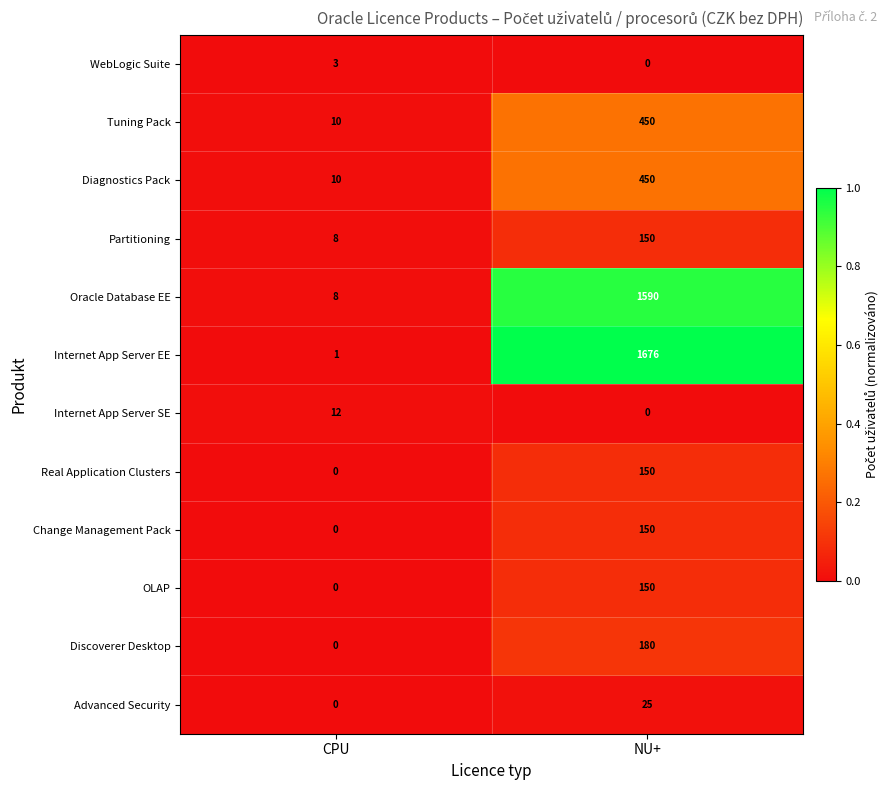

How many series are shown in this chart?

12